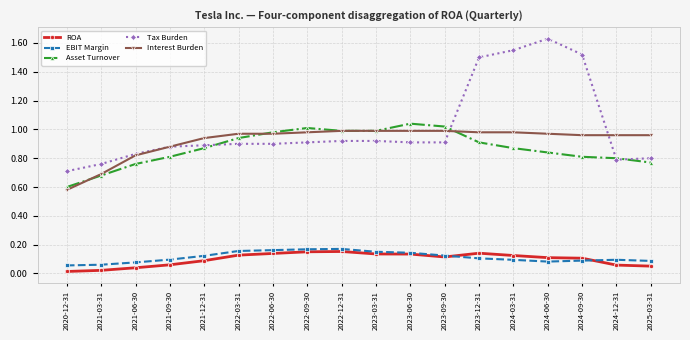

Which category has the highest value across all series?

2024-06-30